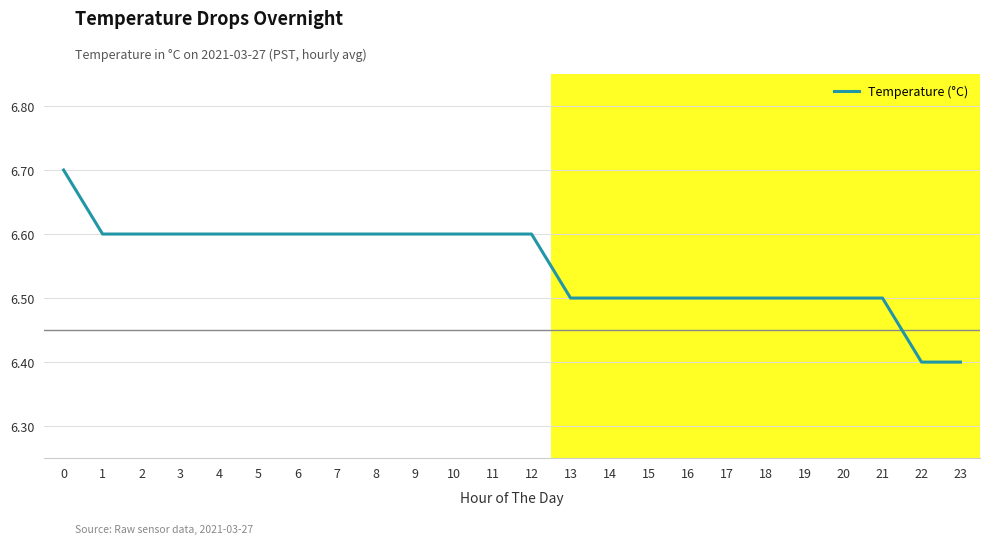

What is the difference between the maximum and minimum values?

0.3